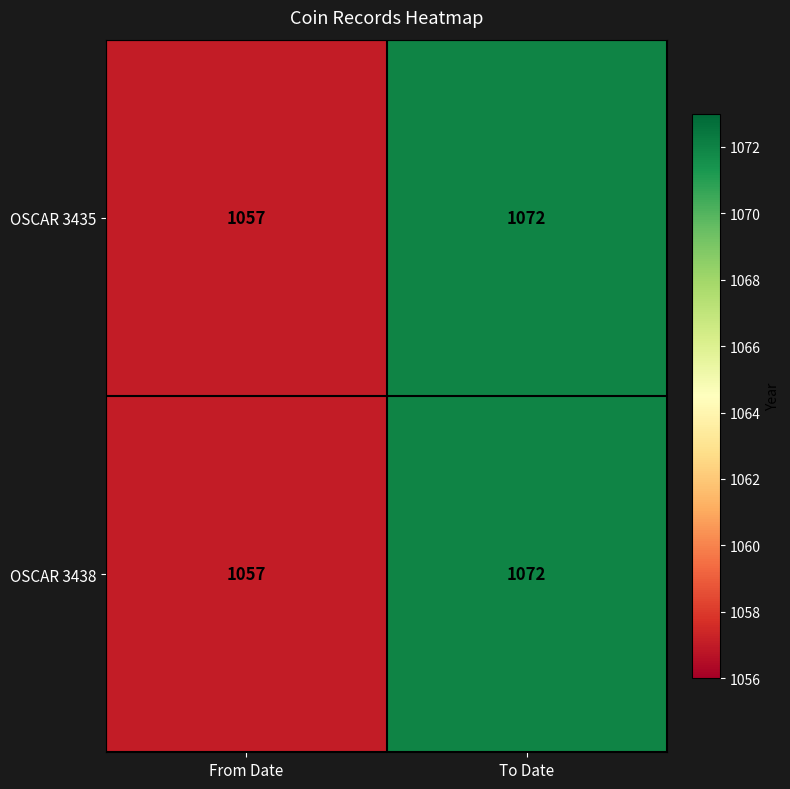

How many categories are shown in the chart?

2